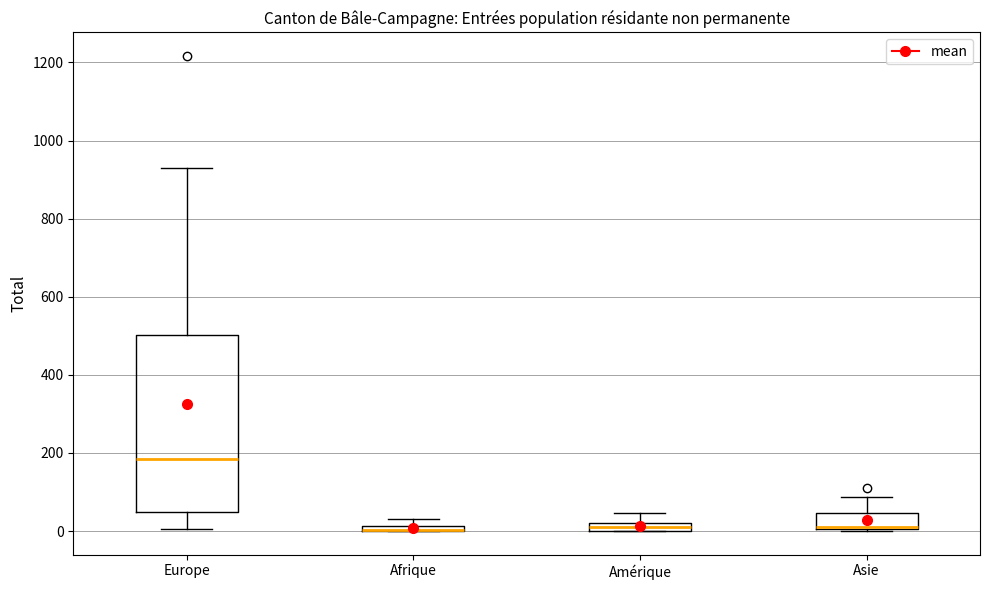

Comparing the boxes themselves (not the whiskers), which one is the tallest?

Europe